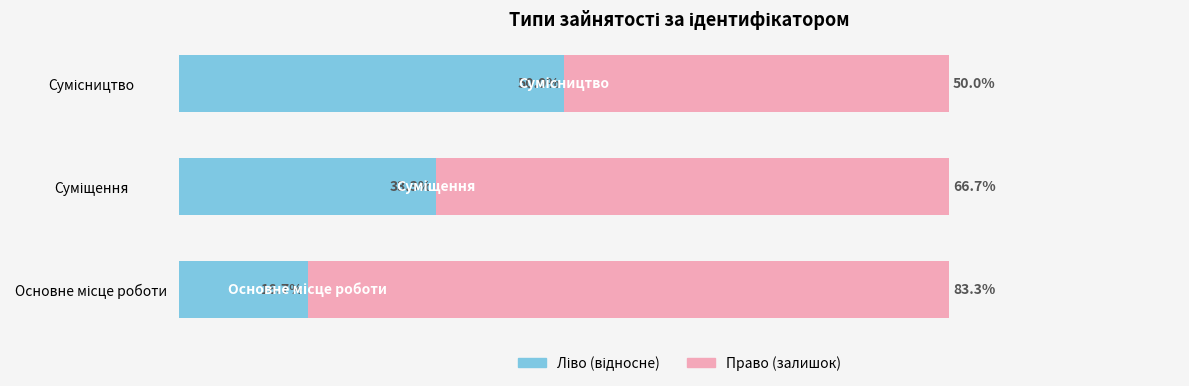

Reading left to right, what are all the values shown in this chart?

Ідентифікатор (ліво): 16.7	33.3	50.0
Ідентифікатор (право): 83.3	66.7	50.0